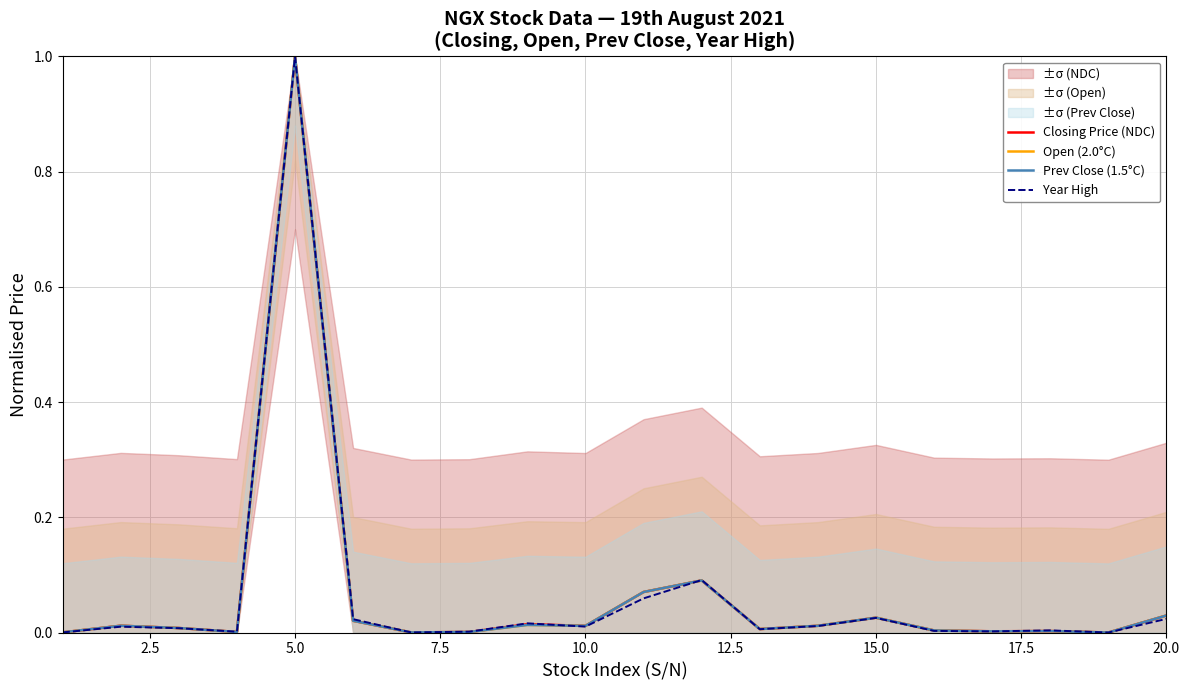

How many lines are shown in the chart?

4